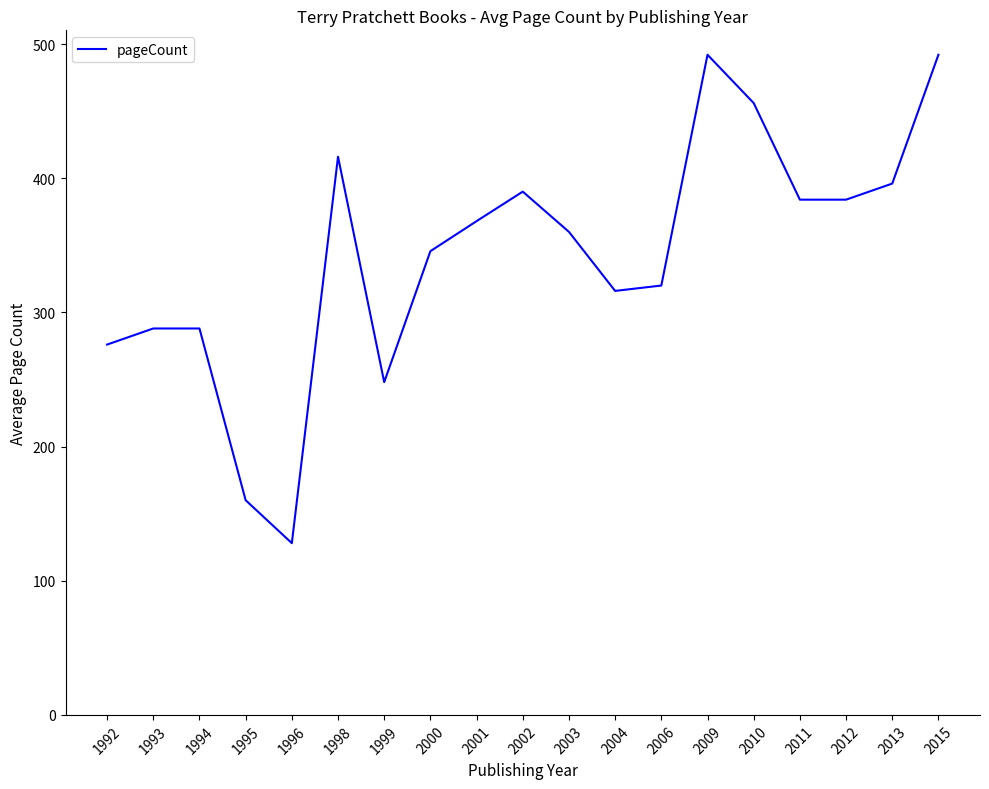

Is this an area chart (filled region under the line)?

No